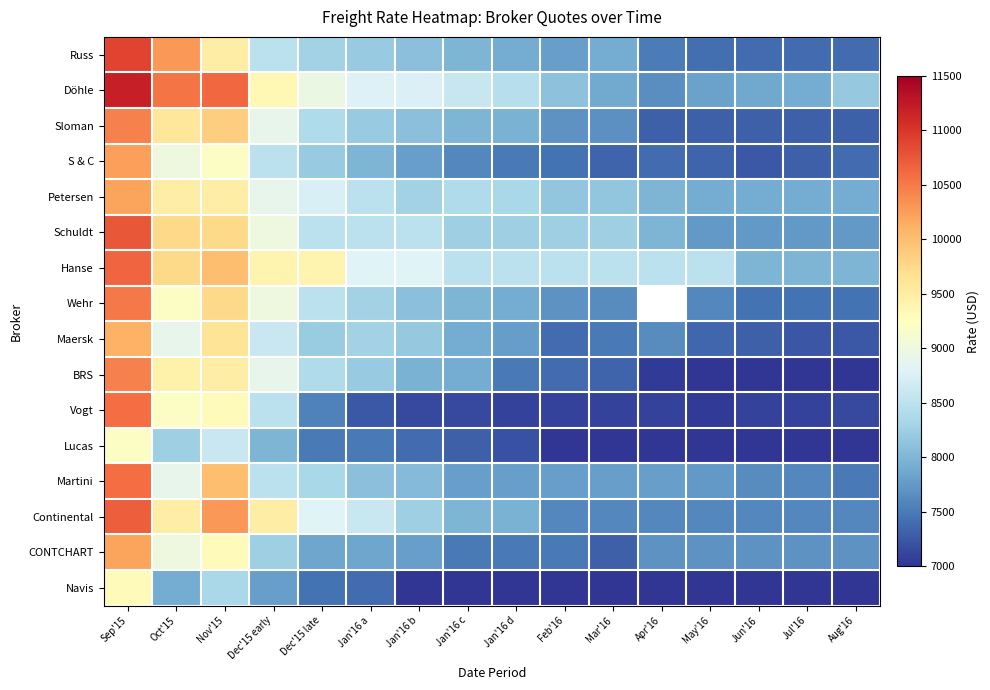

Where is Vogt nearest to the value 8825?

Dec'15 early